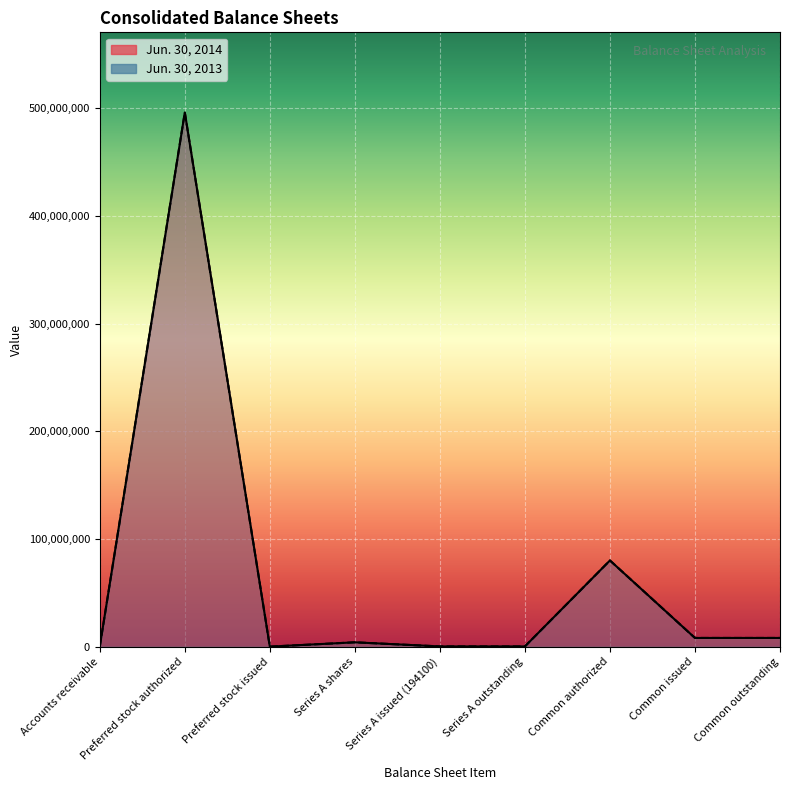

The Jun. 30, 2013 series shows 7195442 at Series A shares. True or false?

False